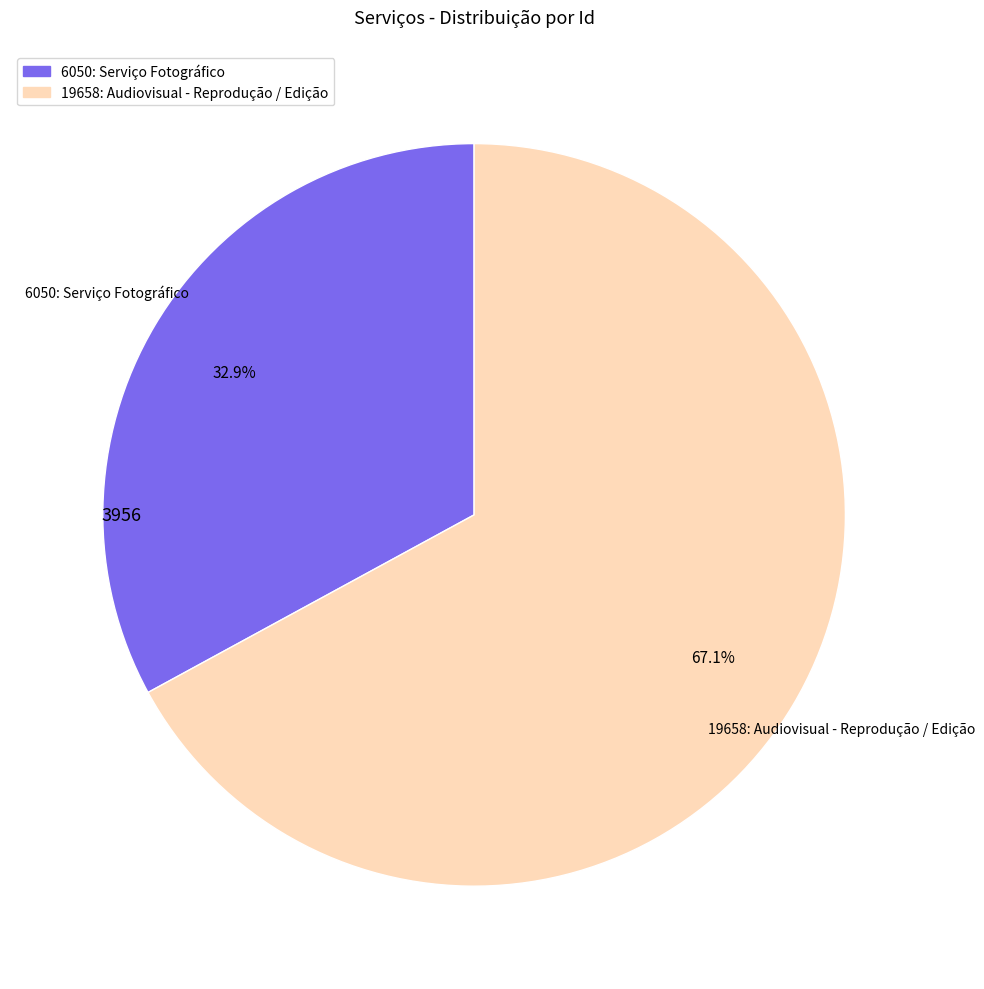

How many slices are in this pie chart?

2